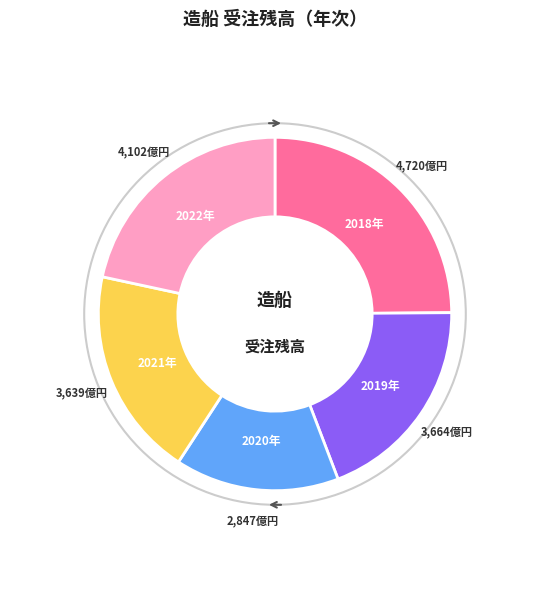

Is there any slice that represents more than half of the pie?

No